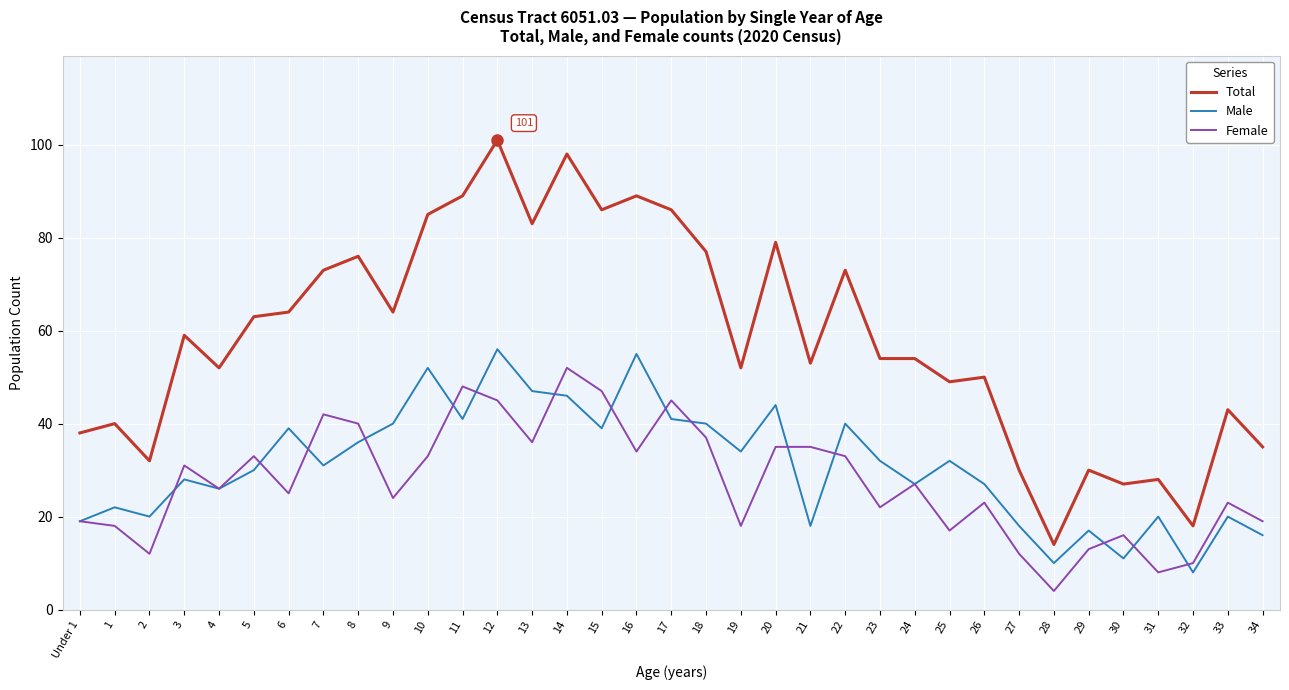

Which series has the largest range (max minus min)?

Total